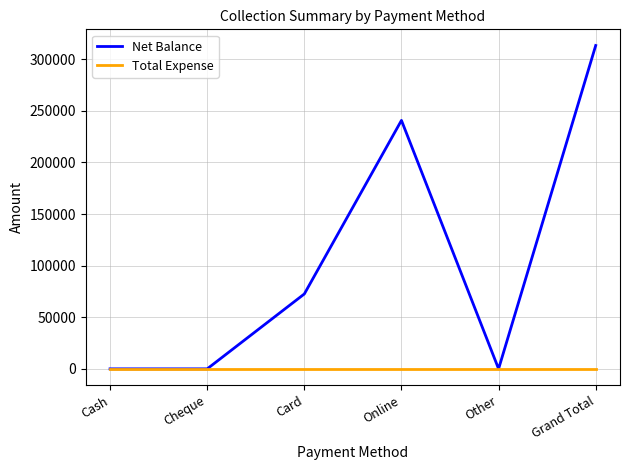

Rank the series by their maximum value, from lowest to highest.

Total Expense, Net Balance